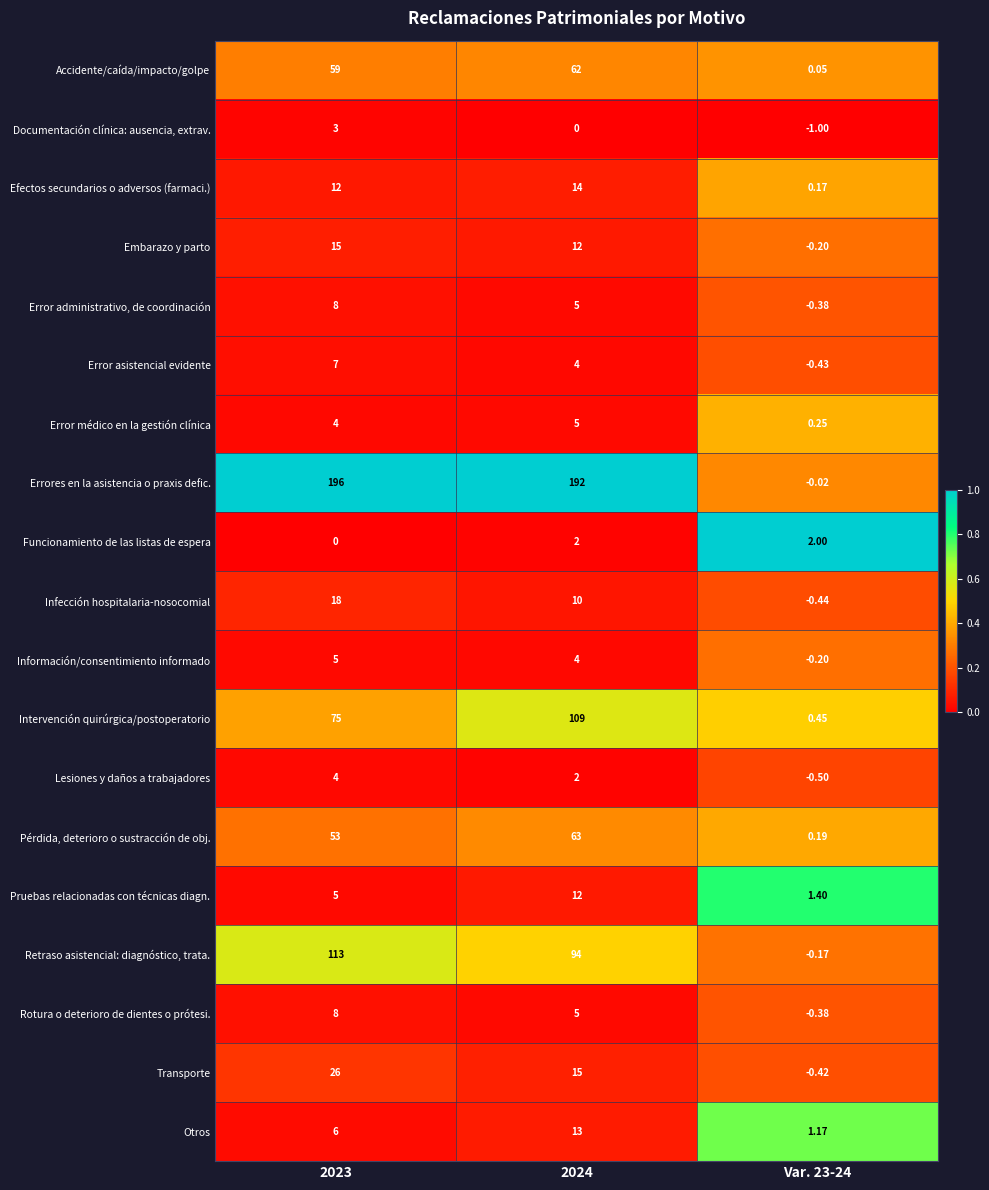

Between 2023 and 2024, which series saw the biggest shift?

Intervención quirúrgica/postoperatorio